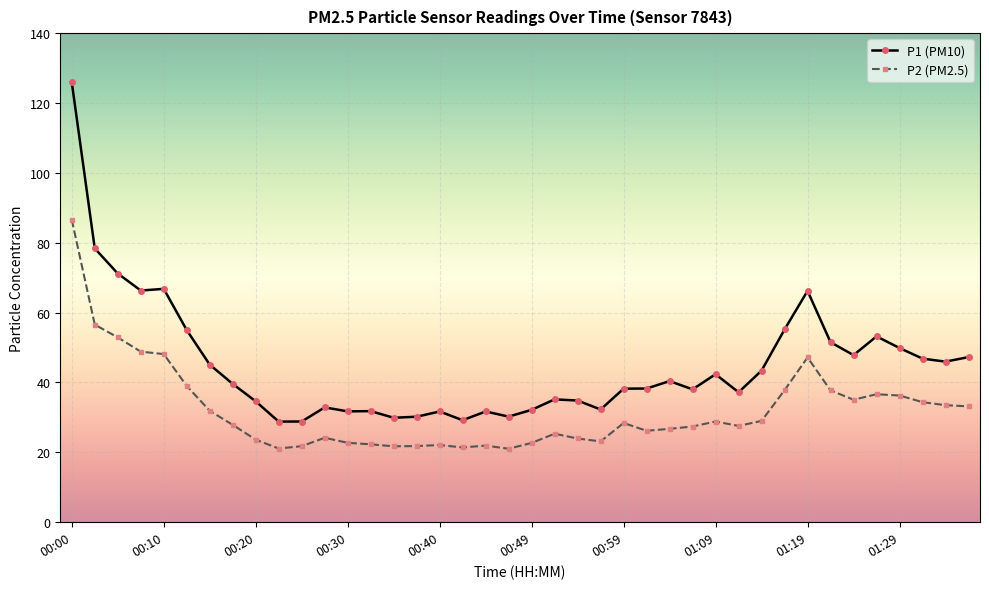

What is the greatest value displayed?

125.9